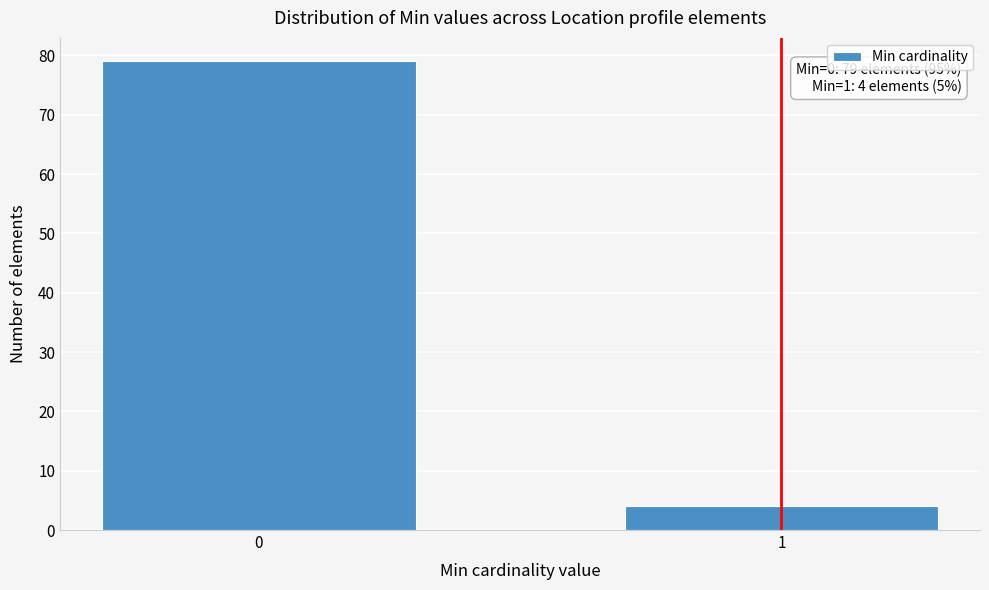

Reading left to right, list all the values displayed in this chart.

79	4